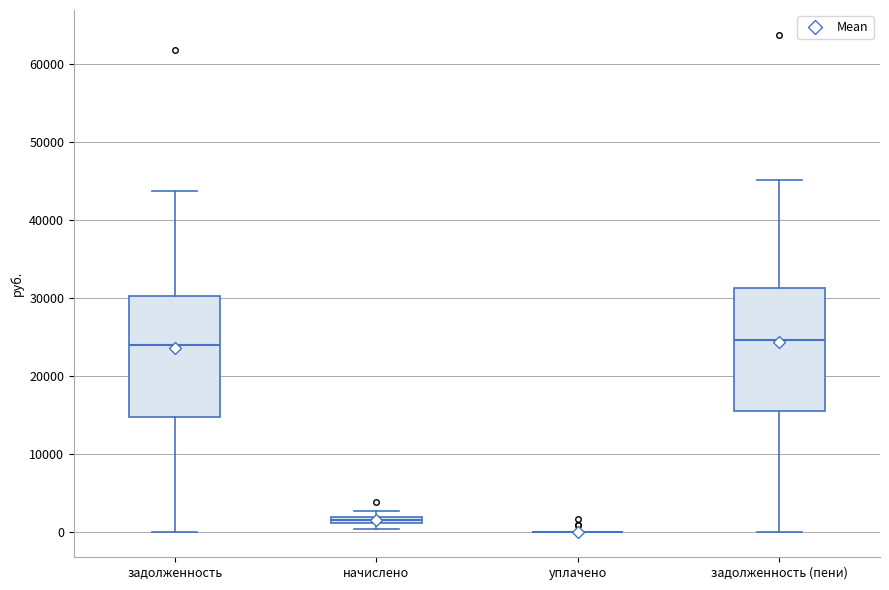

Where is the upper edge of the box for задолженность (пени) on the y-axis? The values are not printed on the chart, so give them approximately, as read against the axis.

31000